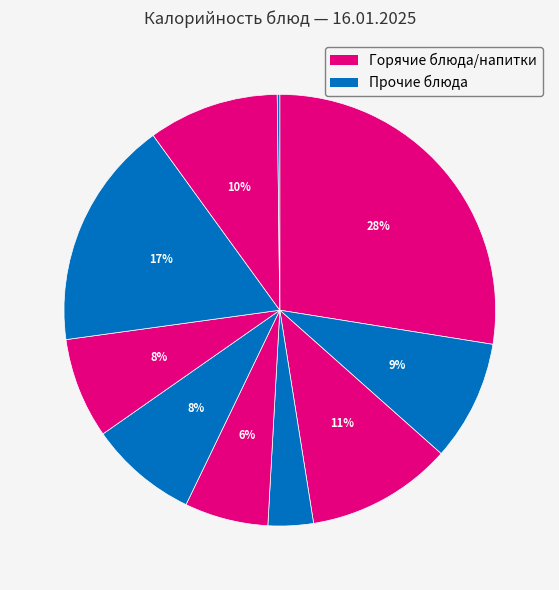

Count the number of slices in the pie.

10